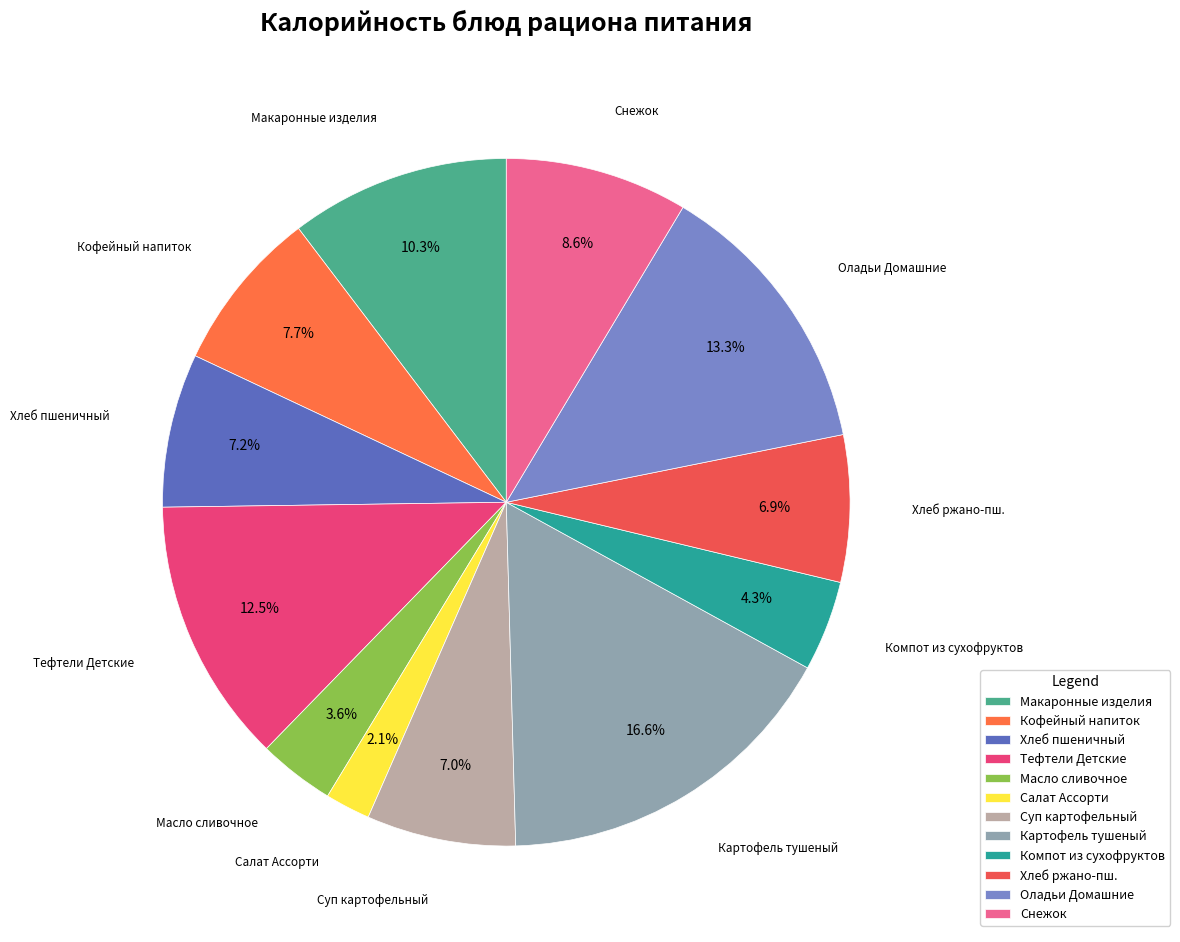

What is the smallest slice in the pie chart?

Салат Ассорти